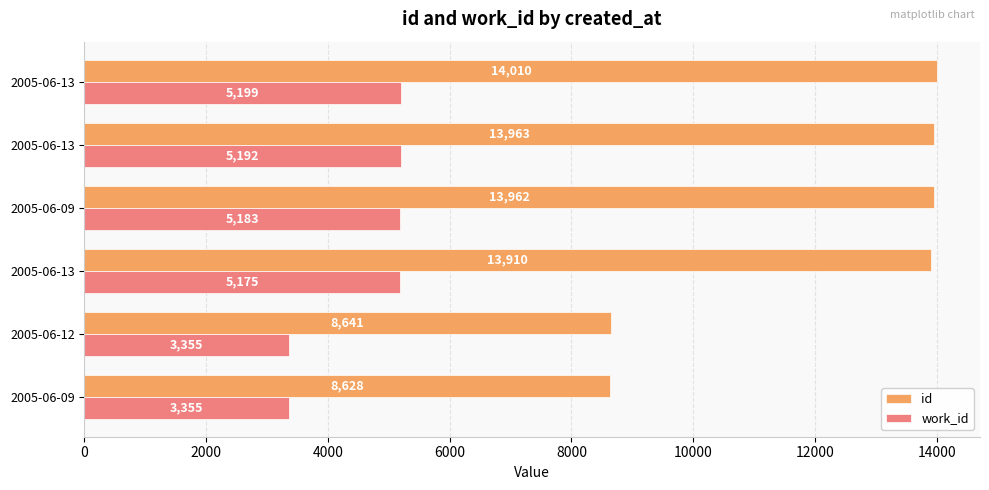

Reading left to right, transcribe all the data shown in this chart.

id: 8628	8641	13910	13962	13963	14010
work_id: 3355	3355	5175	5183	5192	5199